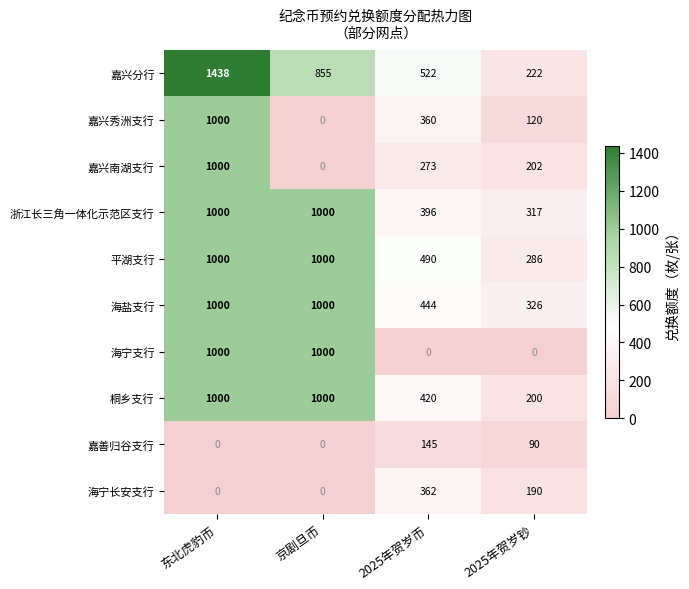

List the labels in order of 嘉兴分行 value, largest first.

东北虎豹币, 京剧旦币, 2025年贺岁币, 2025年贺岁钞